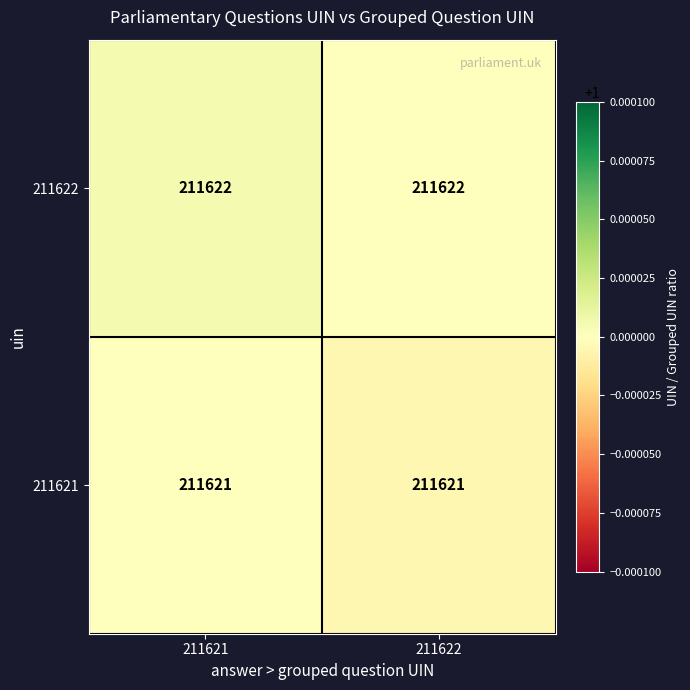

Rank the series at 211621 from lowest to highest value.

211621, 211622